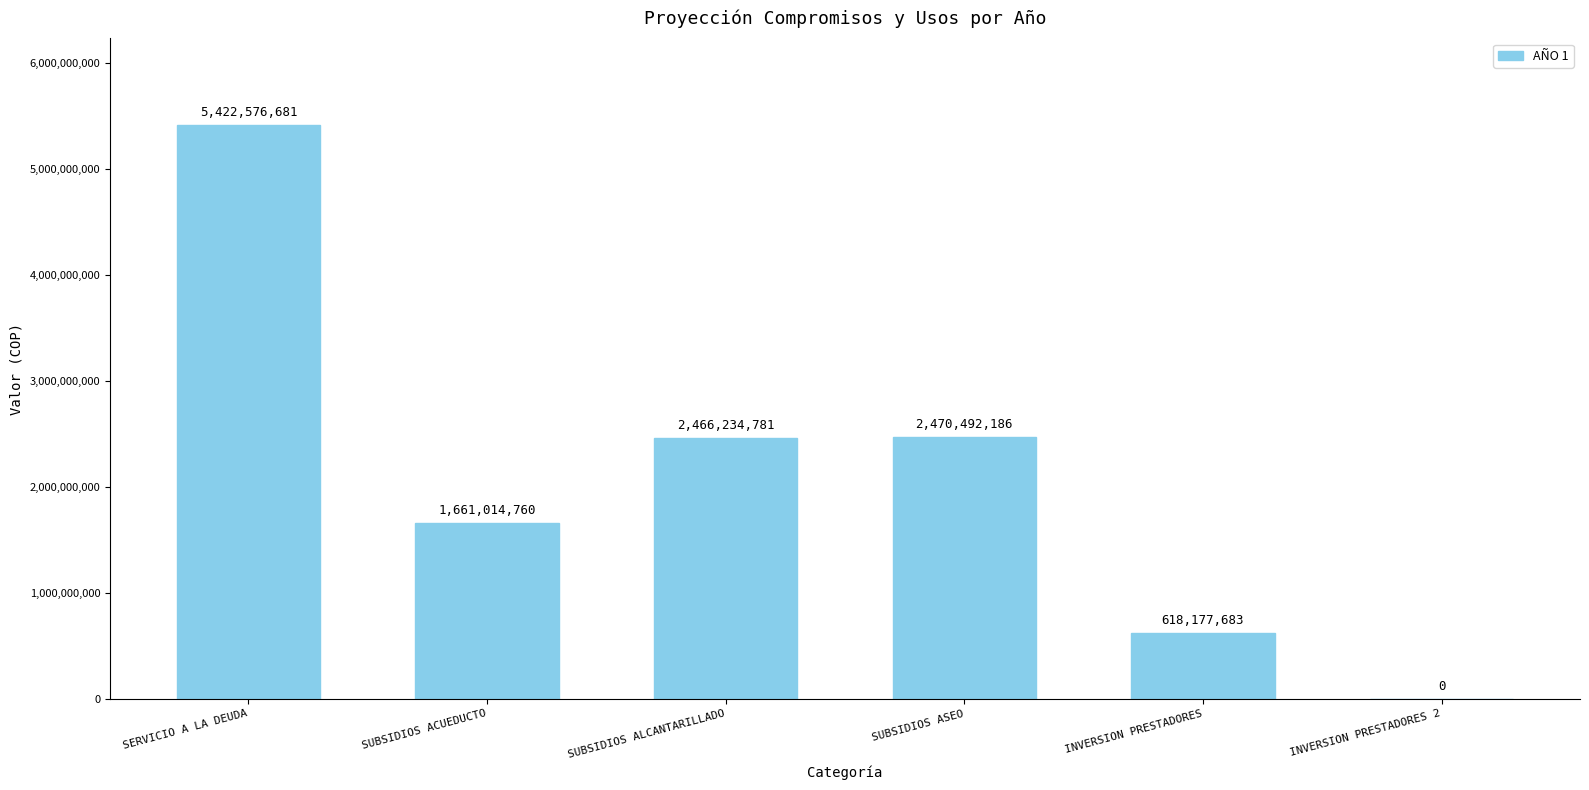

Reading left to right, list all the values displayed in this chart.

5422576681	1661014760	2466234781	2470492186	618177683	0